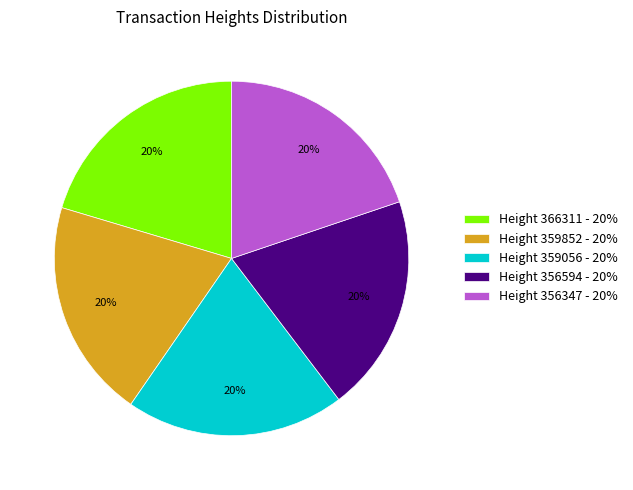

True or false: Height 356594 accounts for 20% of the total.

True